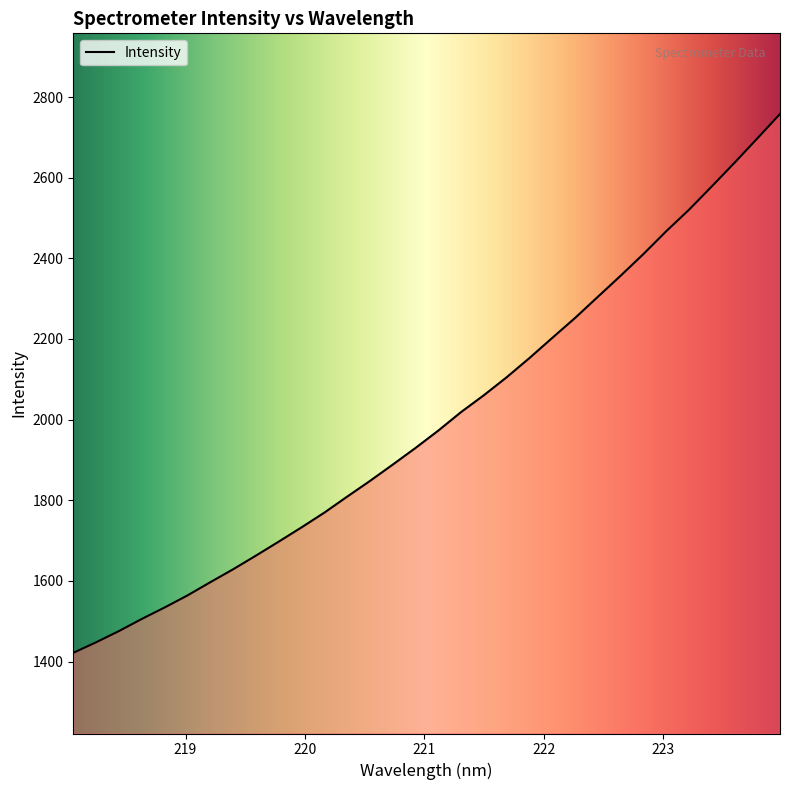

What is the minimum value shown in the chart?

1421.6